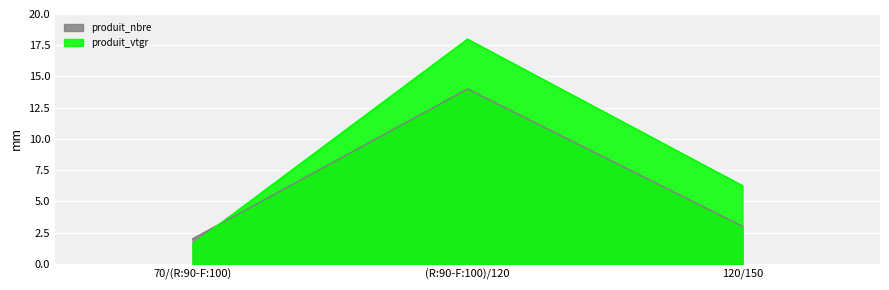

Where does the produit_nbre series first go above 3?

(R:90-F:100)/120